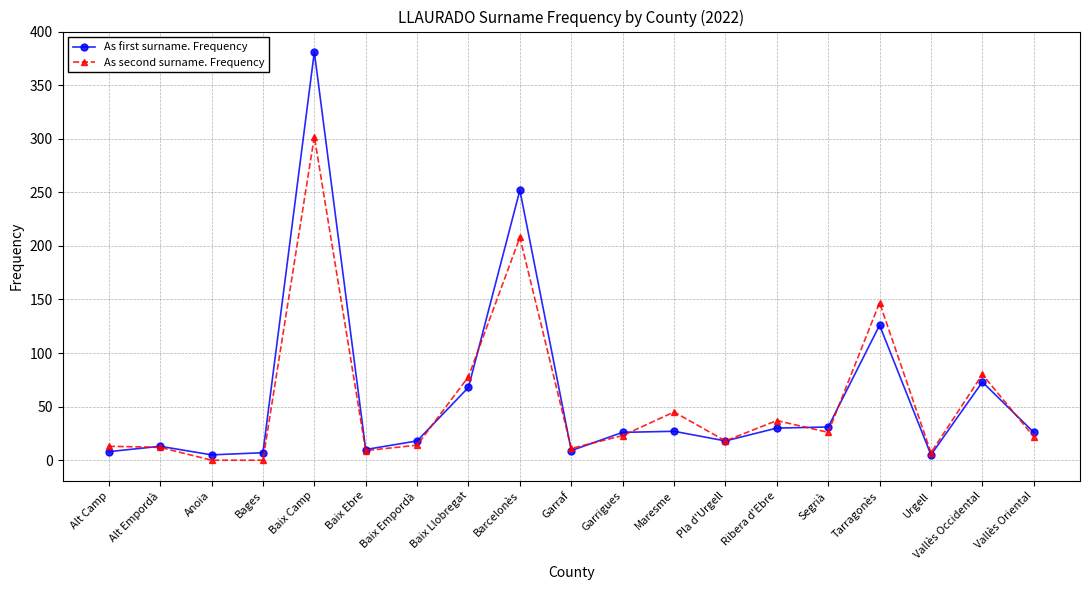

How many data points does each series have?

19